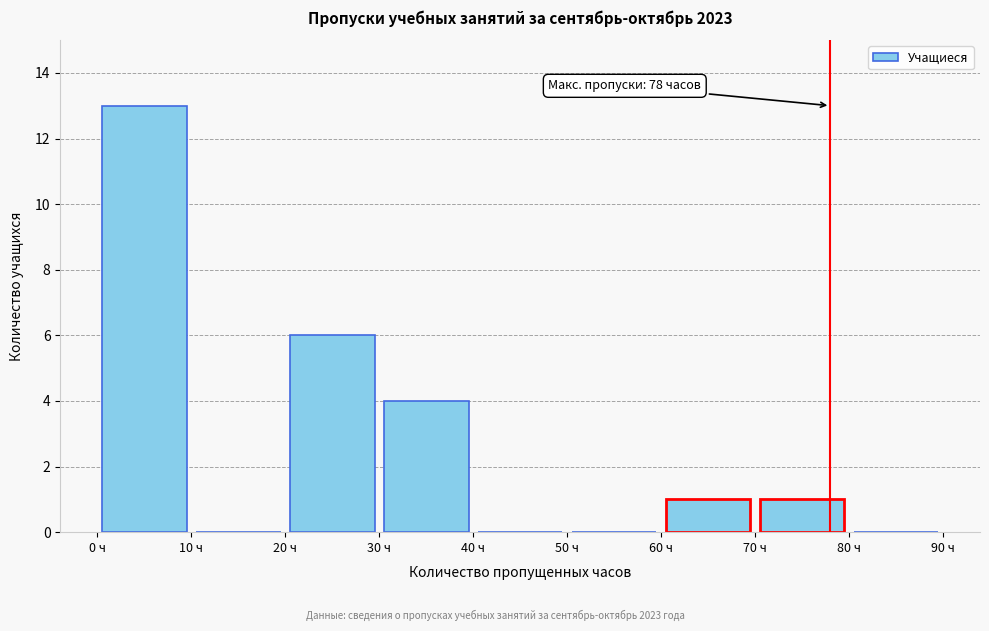

Over which range of the x-axis is the bar tallest?

0 to 10